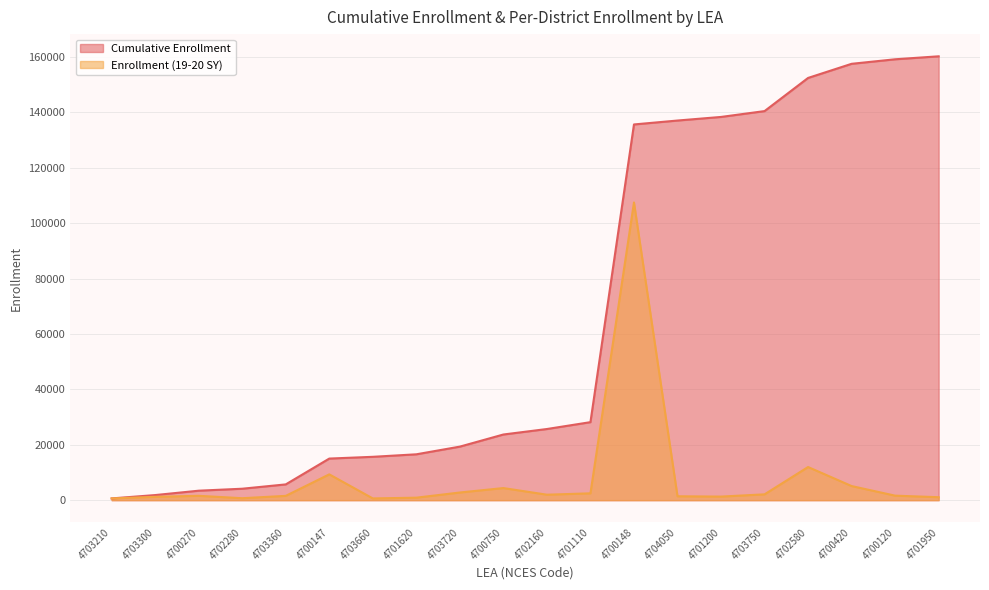

Between 4703210 and 4701620, which series saw the biggest shift?

Cumulative Enrollment